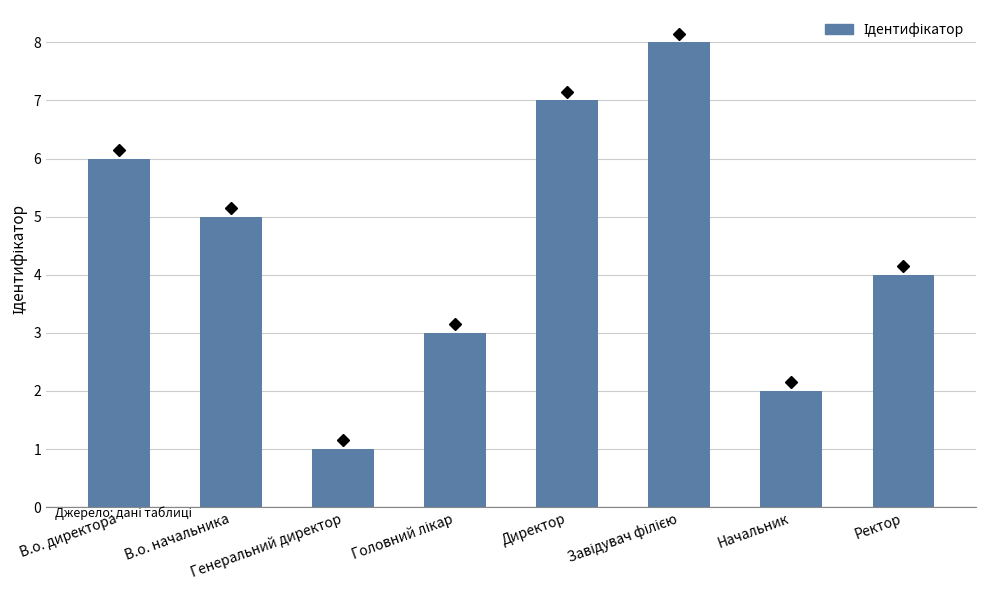

What is the minimum value shown in the chart?

1